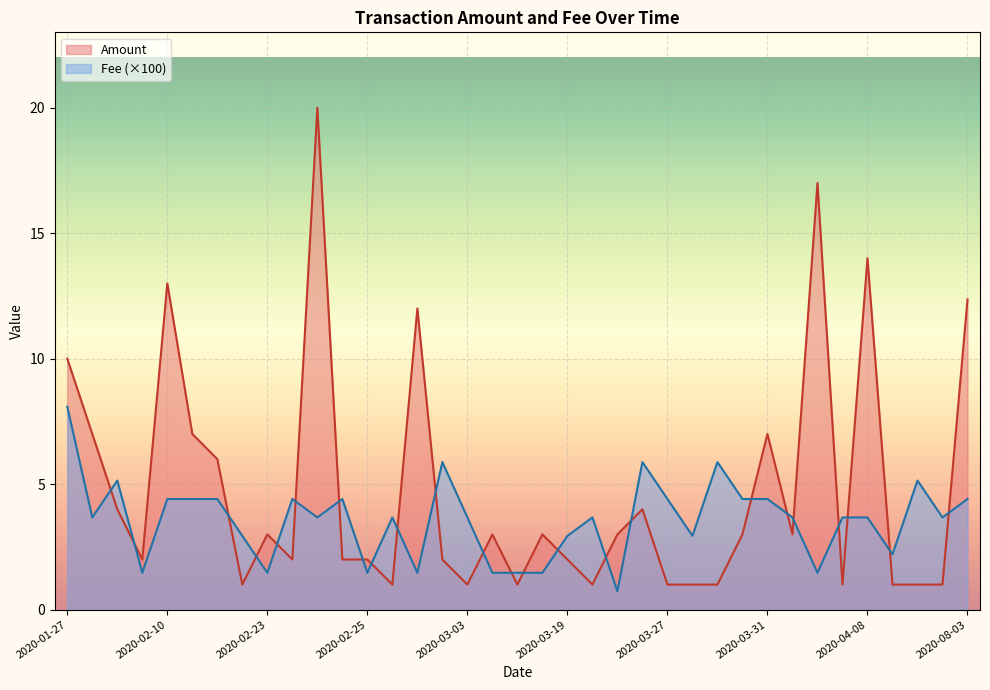

What is the total value across all series at 2020-03-31?

11.4